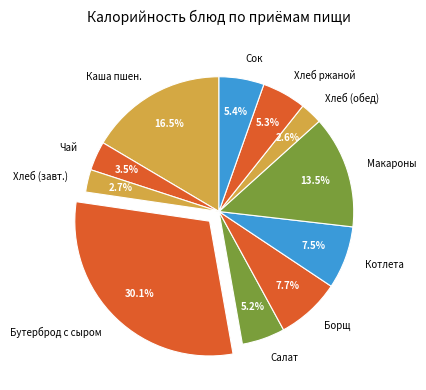

What is the total percentage of Борщ and Салат?

12.9%